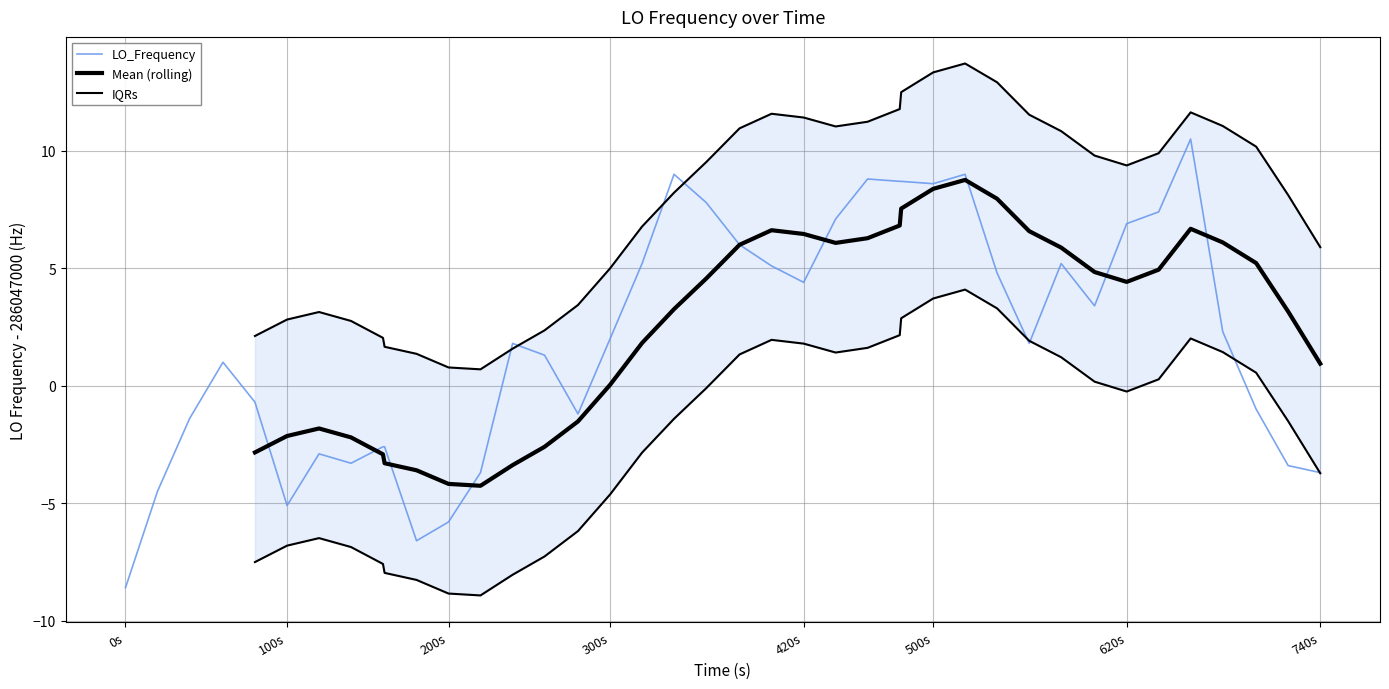

What is the average value?

2.0